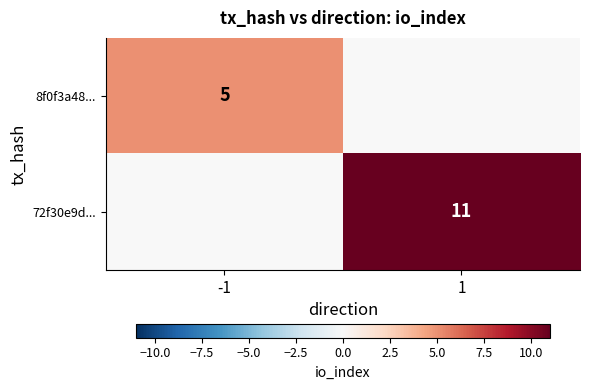

The value of 72f30e9d... at 1 is 5. True or false?

False